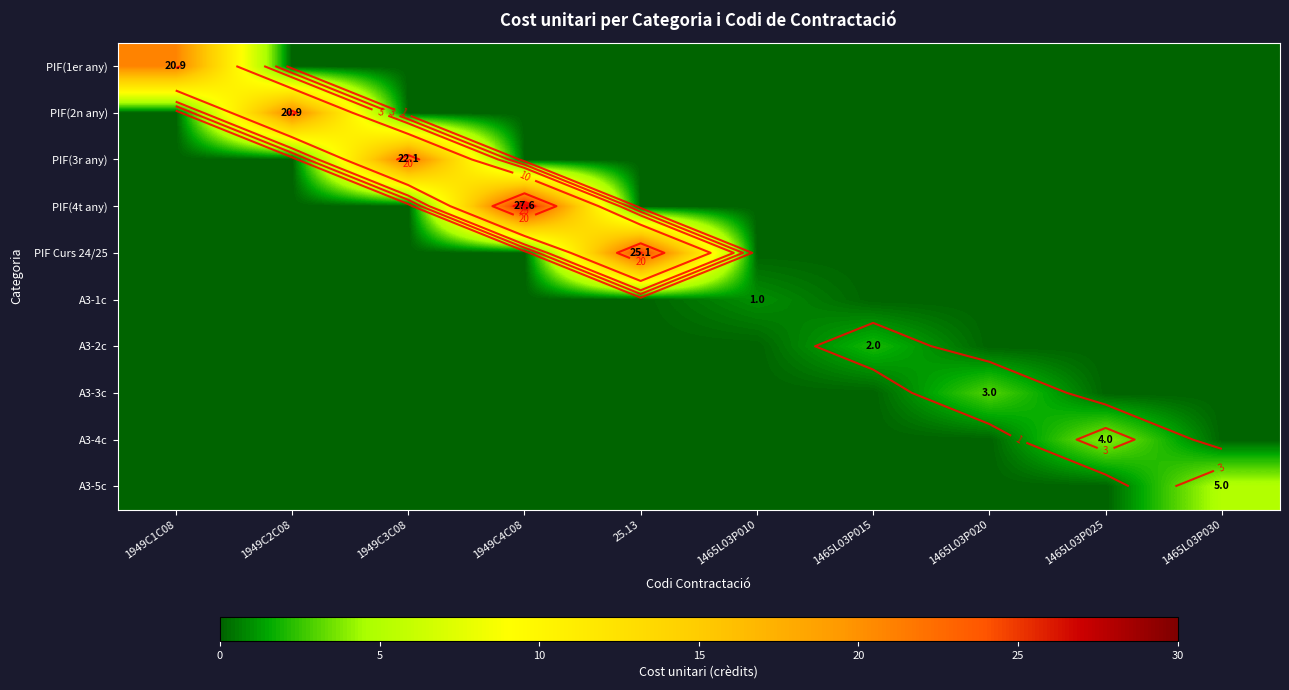

Which series has the largest range (max minus min)?

PIF(4t any)